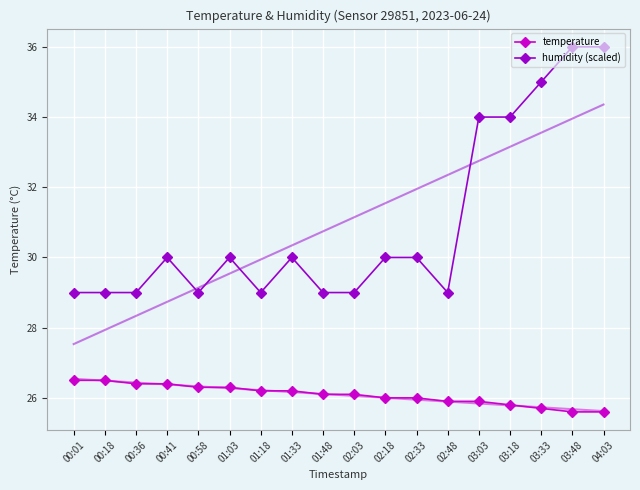

The temperature series shows 42.9 at 00:36. True or false?

False